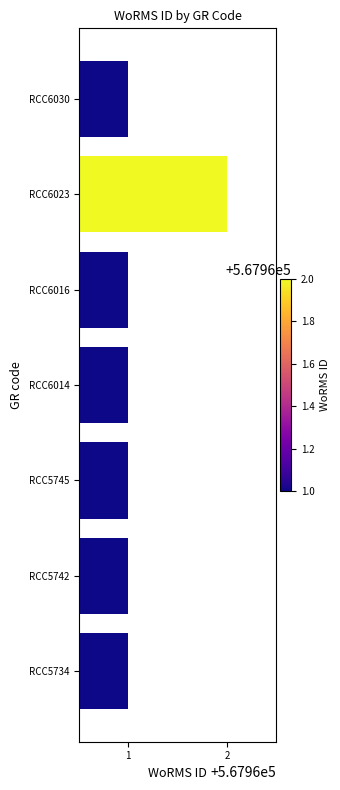

Is it true that the value at RCC6030 is 567961?

True